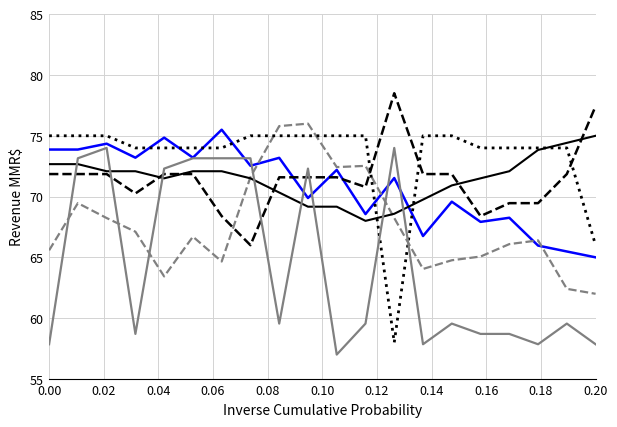

What is the maximum value shown in the chart?

78.5